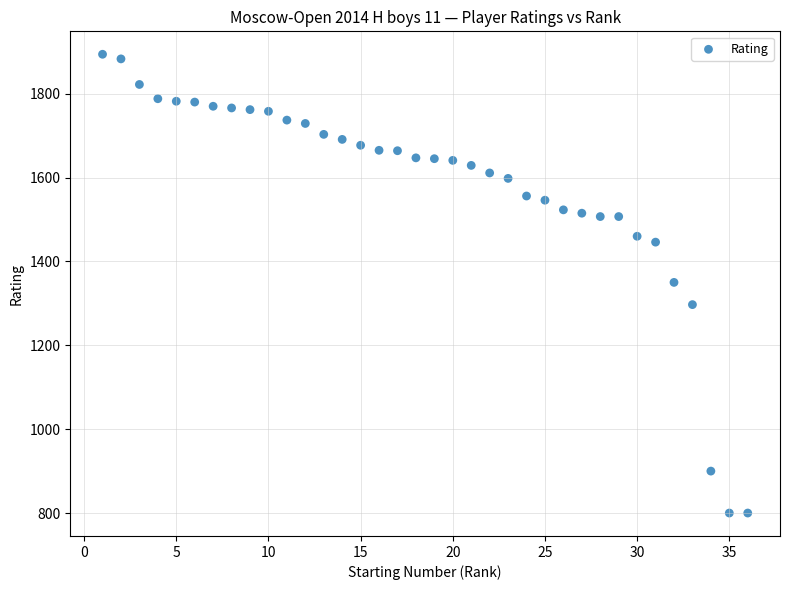

What is the range of Y values (max minus min)?

1094